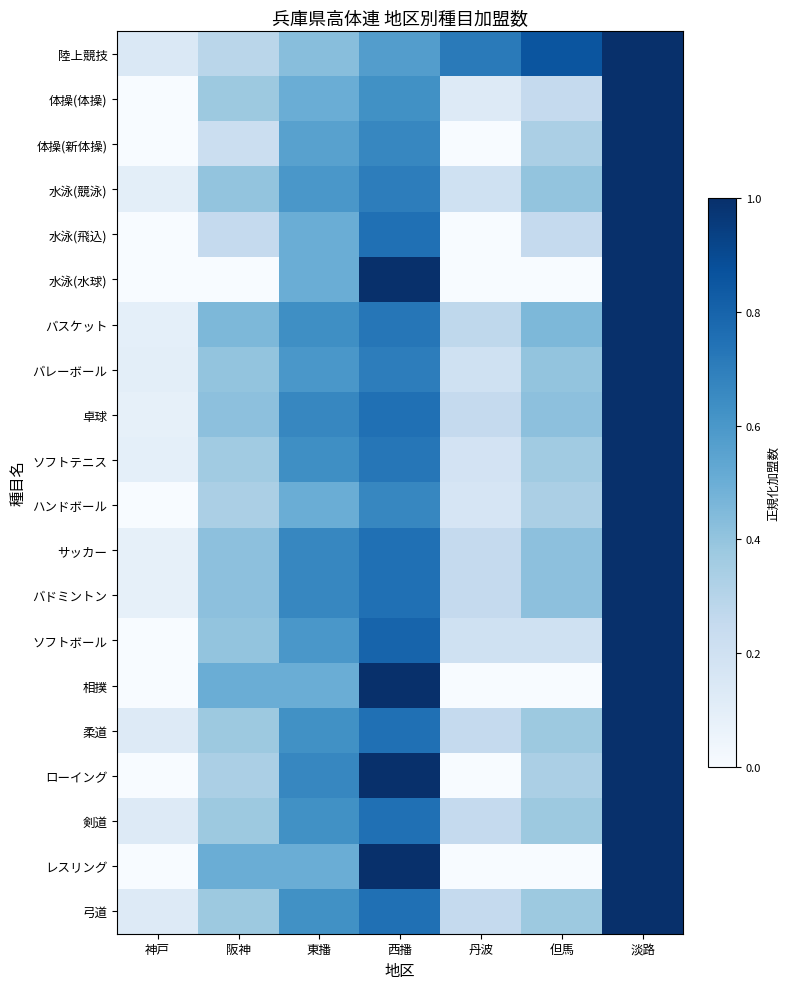

Rank the series at 神戸 from highest to lowest value.

陸上競技, 柔道, 剣道, 弓道, 水泳(競泳), バレーボール, バスケット, ソフトテニス, 卓球, サッカー, バドミントン, 体操(体操), 体操(新体操), 水泳(飛込), 水泳(水球), ハンドボール, ソフトボール, 相撲, ローイング, レスリング